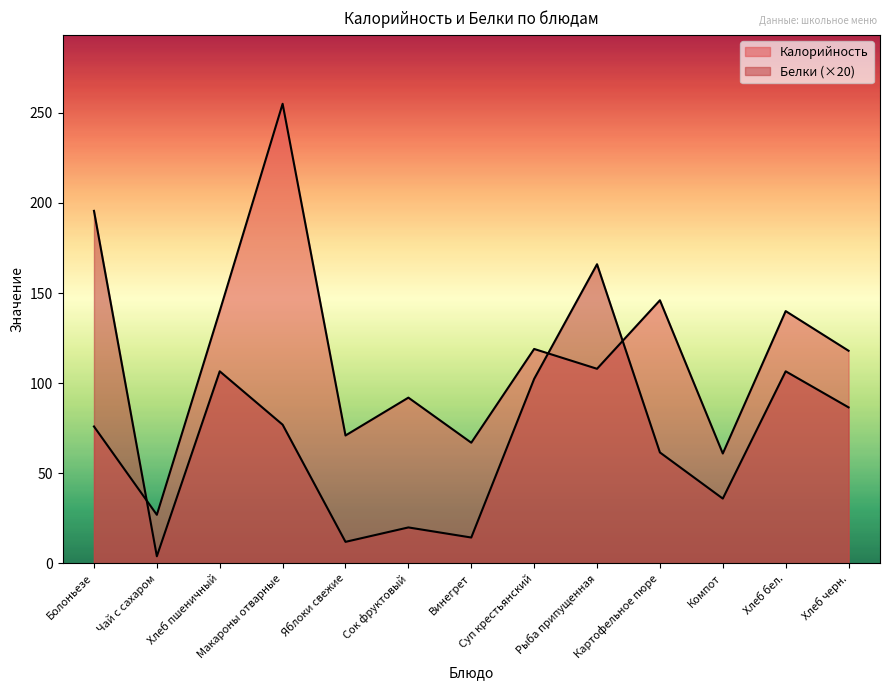

At which label is Калорийность closest to 141?

Хлеб пшеничный